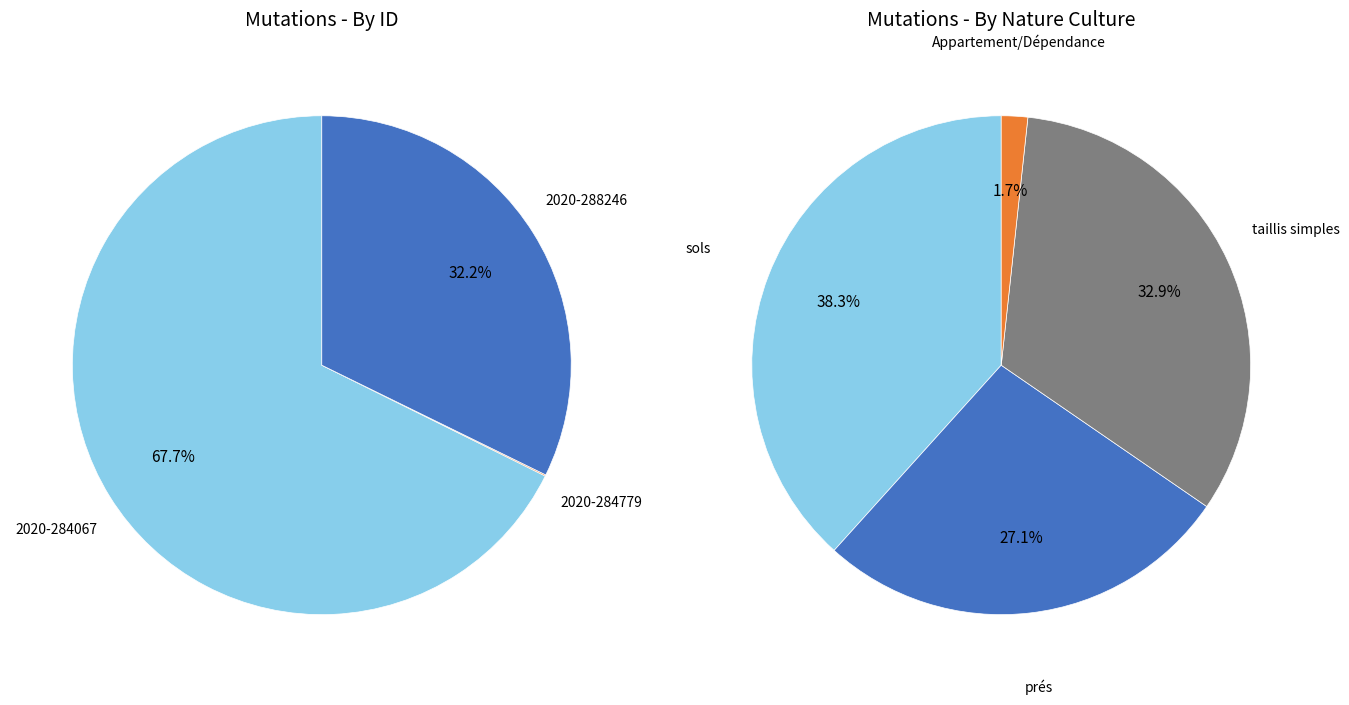

Which slice is the smallest?

2020-284779